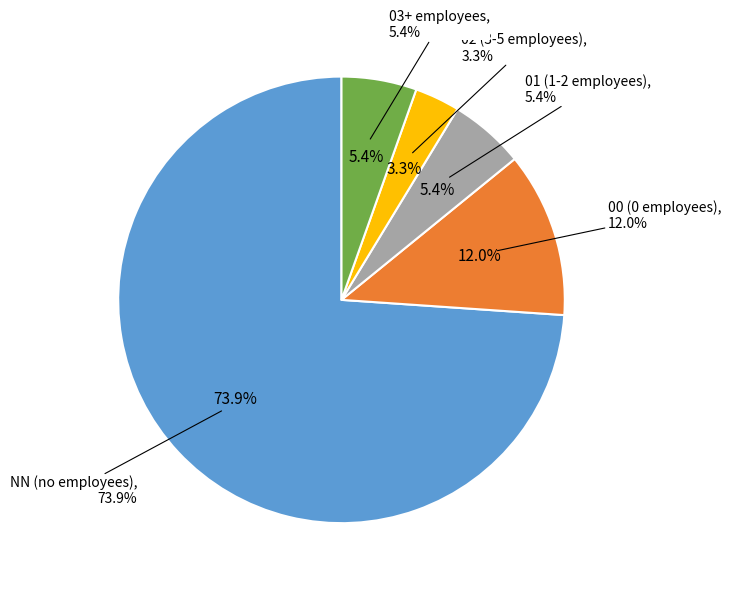

To the nearest percent, what is the difference between the largest and smallest slice percentages?

71%